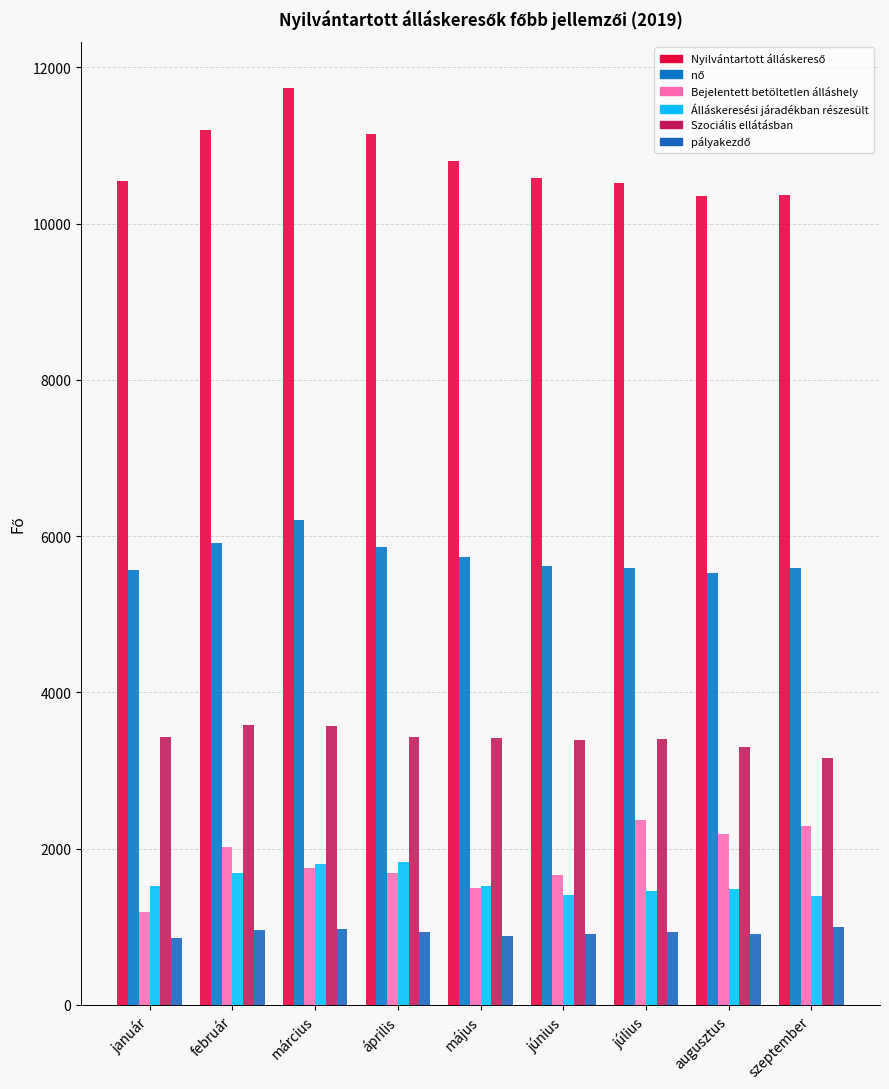

Are the bars grouped side by side (vs. stacked)?

Yes